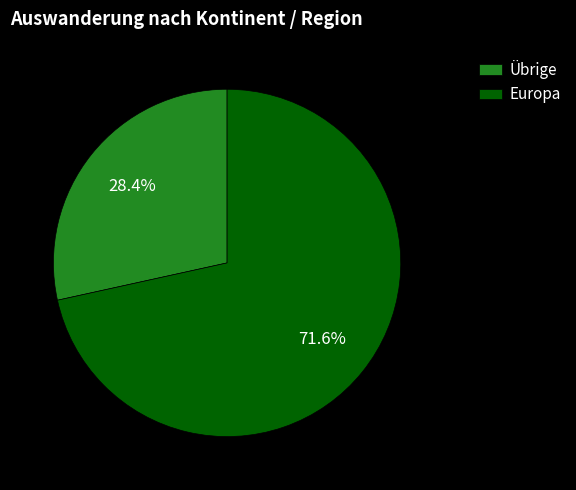

Which slice is the smallest?

Übrige